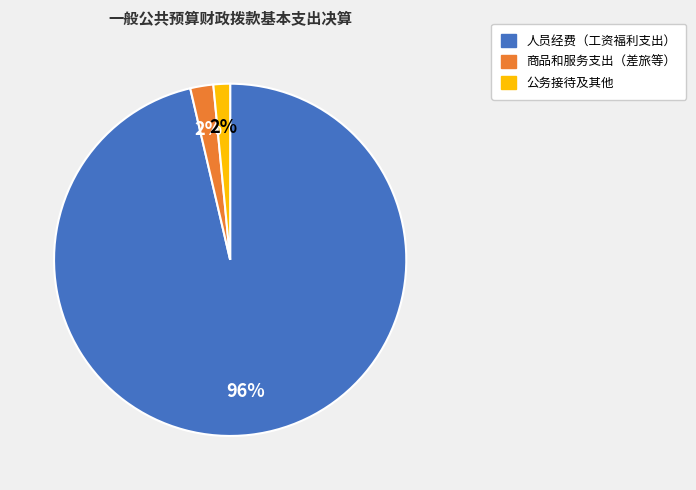

Count the number of slices in the pie.

3